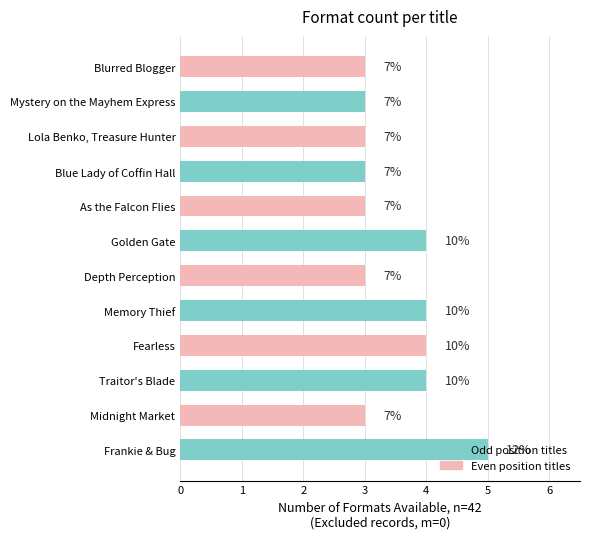

Does the chart contain any negative values?

No